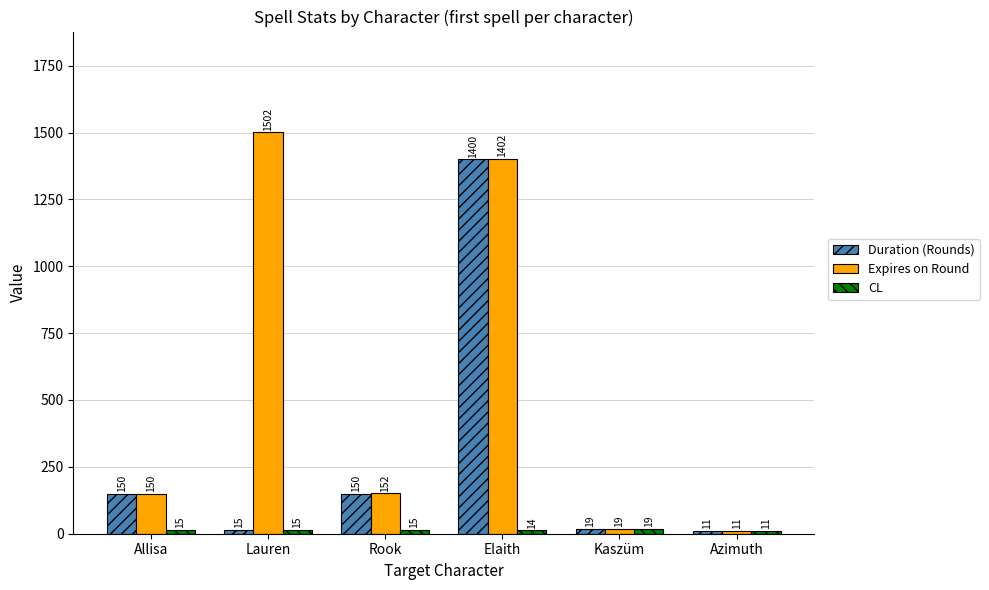

What is the difference between the CL values at Lauren and Elaith?

1